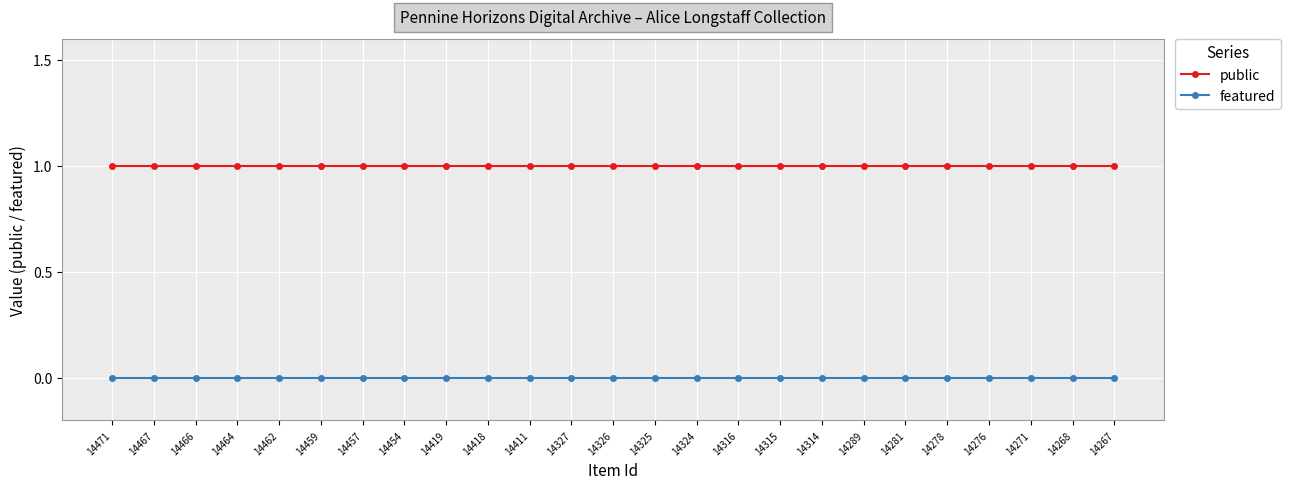

The public series shows 1 at 14325. True or false?

True